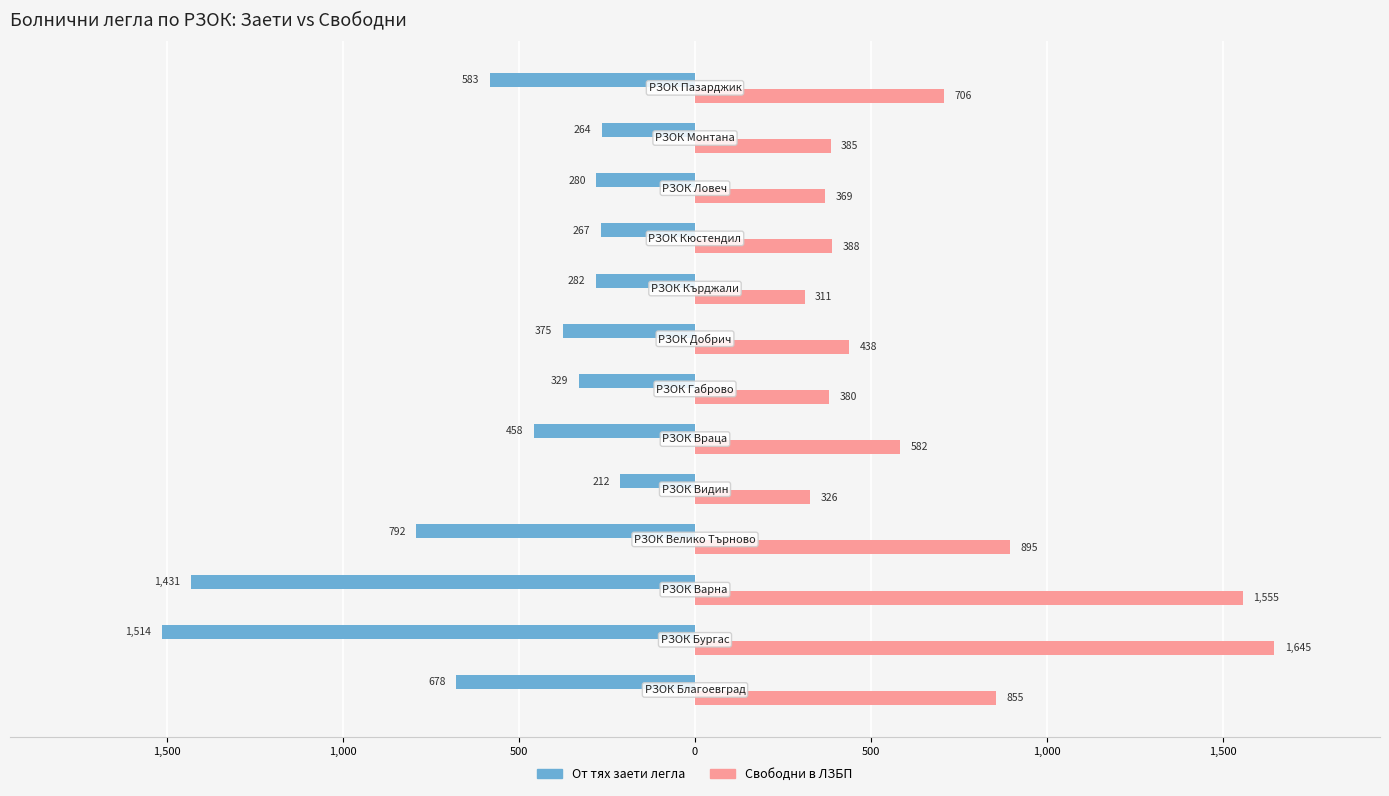

Which series has the largest total across all categories?

Свободни в ЛЗБП